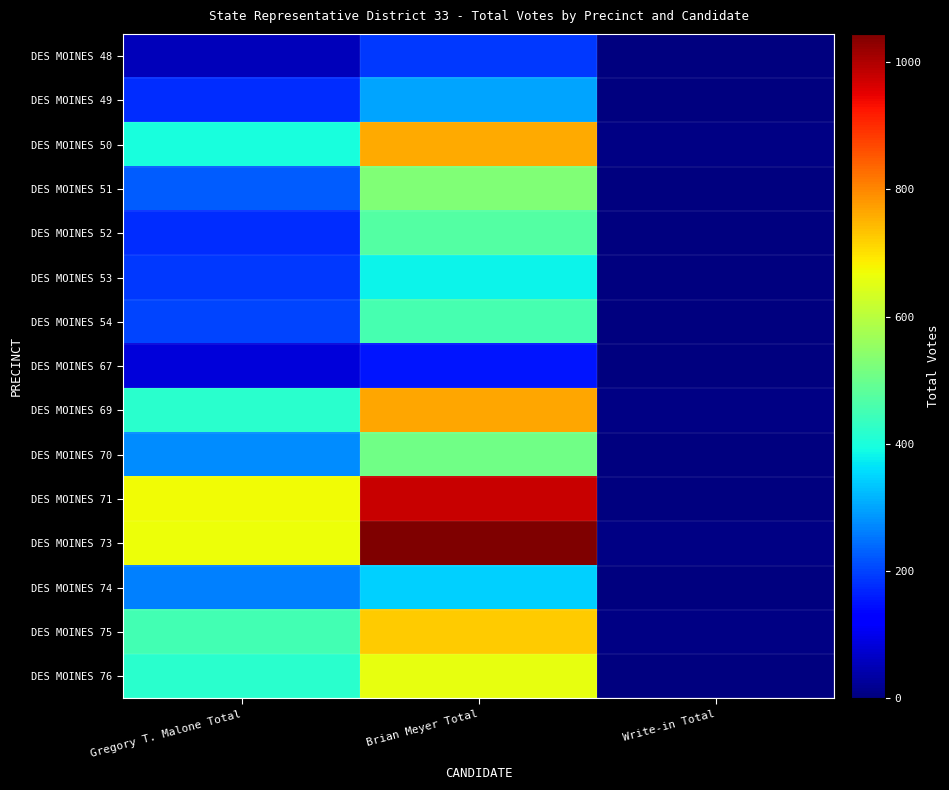

Which has a higher value, Gregory T. Malone Total or Write-in Total?

Gregory T. Malone Total